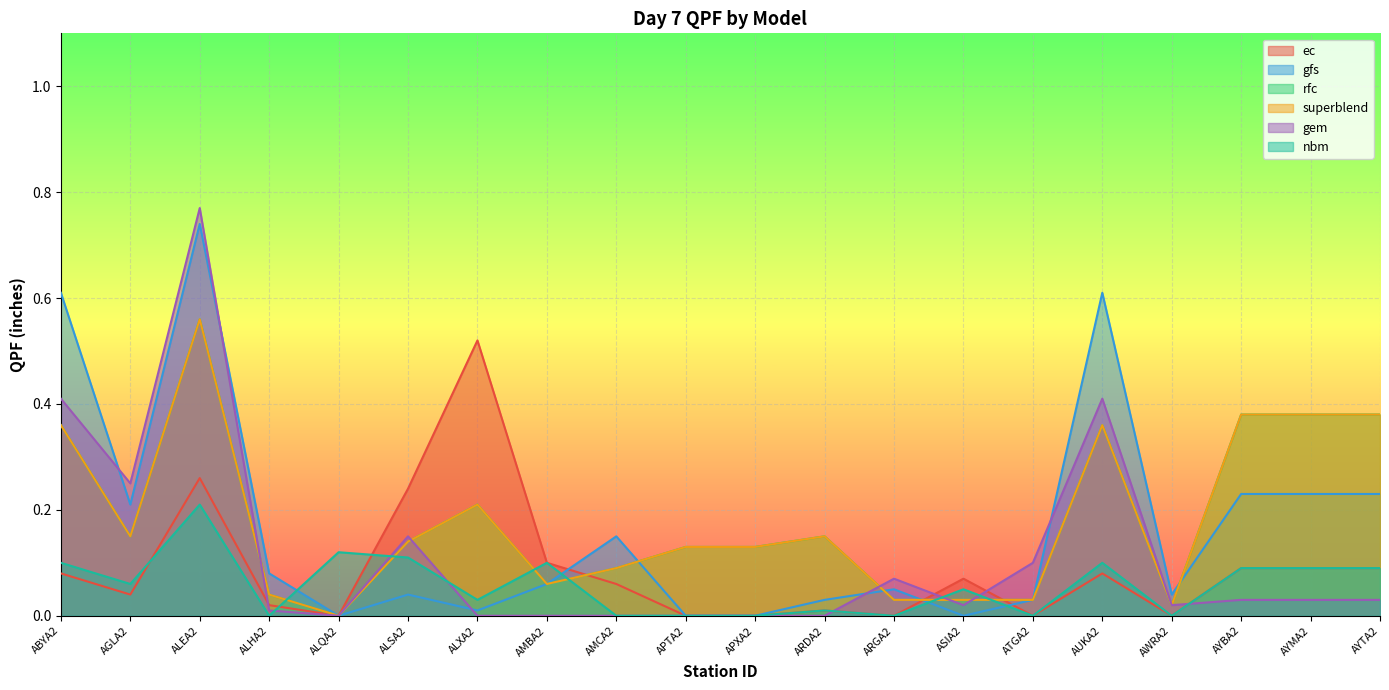

Reading right to left, extract all data points from this chart.

ec: 0.1	0.1	0.1	0.0	0.1	0.0	0.1	0.0	0.0	0.0	0.0	0.1	0.1	0.5	0.2	0.0	0.0	0.3	0.0	0.1
gfs: 0.2	0.2	0.2	0.0	0.6	0.0	0.0	0.1	0.0	0.0	0.0	0.1	0.1	0.0	0.0	0.0	0.1	0.7	0.2	0.6
rfc: 0.4	0.4	0.4	0.0	0.4	0.0	0.0	0.0	0.1	0.1	0.1	0.1	0.1	0.2	0.1	0.0	0.0	0.6	0.1	0.4
superblend: 0.4	0.4	0.4	0.0	0.4	0.0	0.0	0.0	0.1	0.1	0.1	0.1	0.1	0.2	0.1	0.0	0.0	0.6	0.1	0.4
gem: 0.0	0.0	0.0	0.0	0.4	0.1	0.0	0.1	0.0	0.0	0.0	0.0	0.0	0.0	0.1	0.0	0.0	0.8	0.2	0.4
nbm: 0.1	0.1	0.1	0.0	0.1	0.0	0.1	0.0	0.0	0.0	0.0	0.0	0.1	0.0	0.1	0.1	0.0	0.2	0.1	0.1